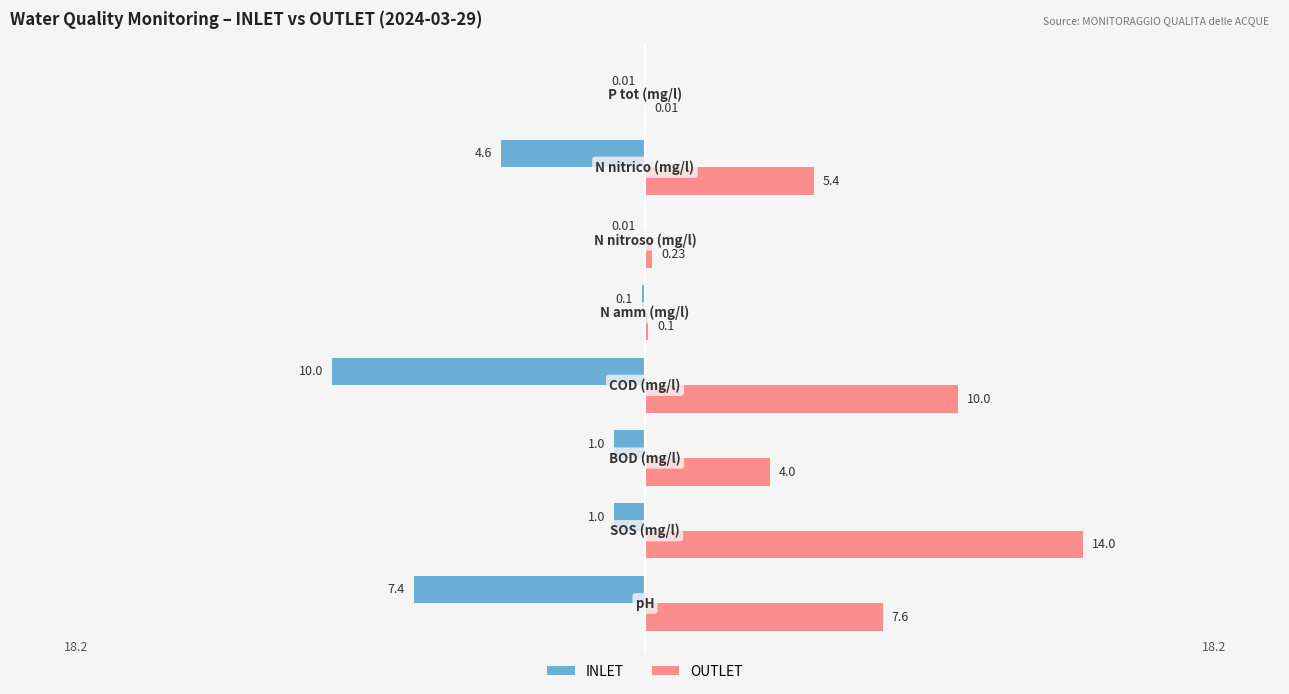

What are all the series names shown in the legend?

INLET, OUTLET